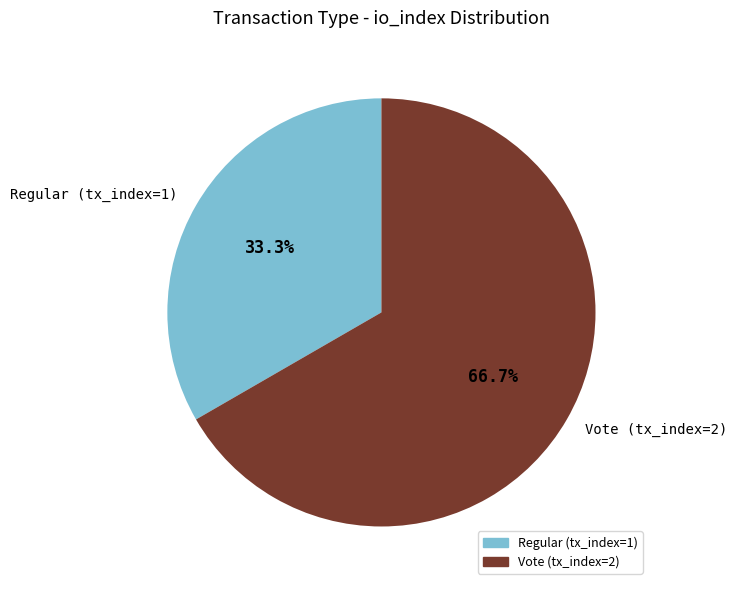

To the nearest percent, what is the difference between the Vote (tx_index=2) and Regular (tx_index=1) slice percentages?

33%